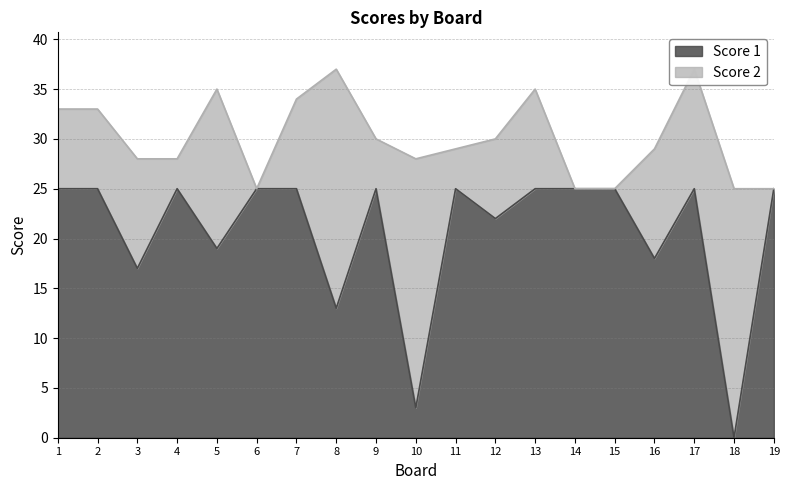

Between 6 and 2, which is larger?

6